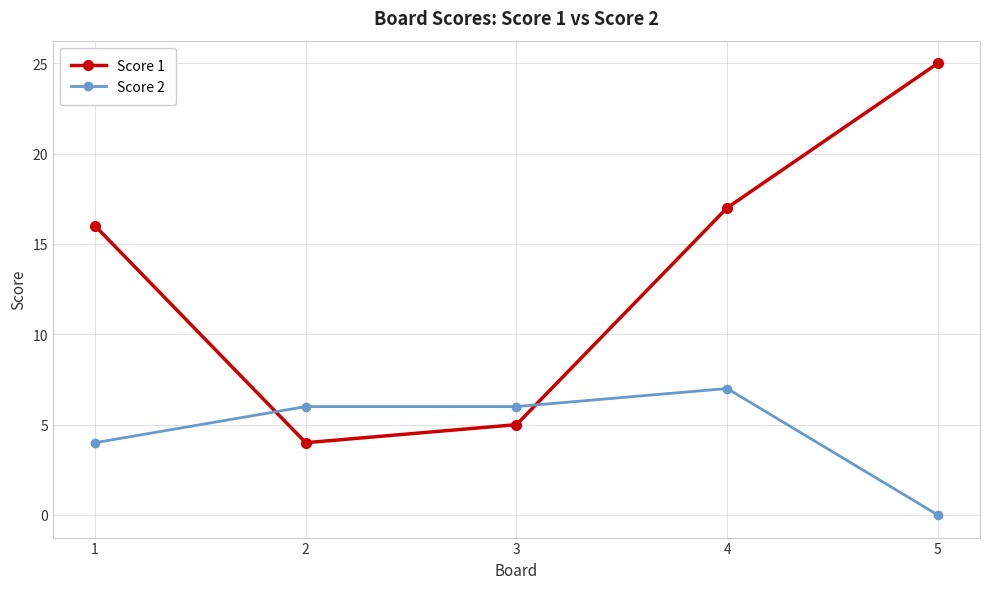

The value of Score 1 at 1 is 8. True or false?

False